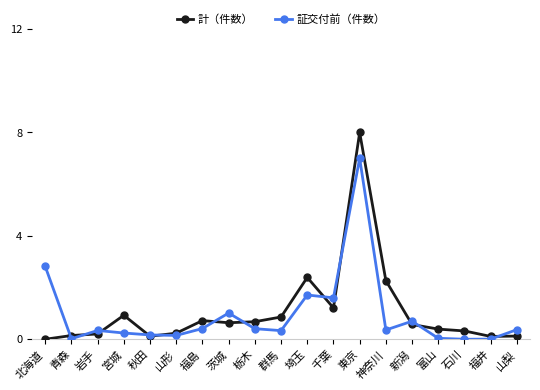

Which series has the widest spread of values?

計（件数）